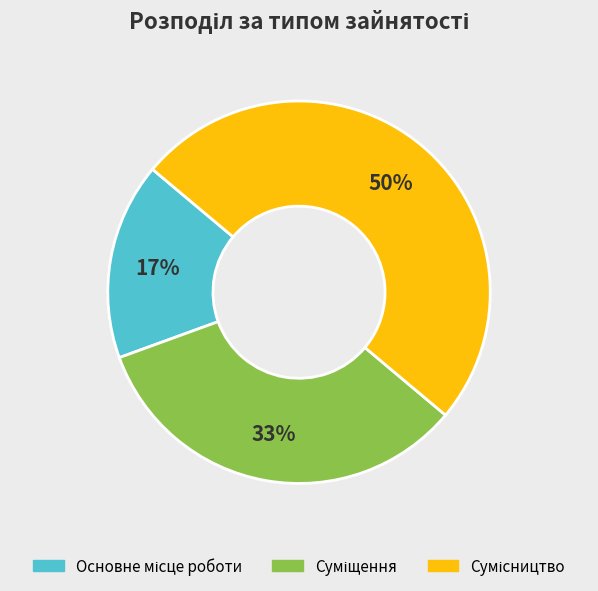

To the nearest percent, what is the difference between the largest and smallest slice percentages?

33%